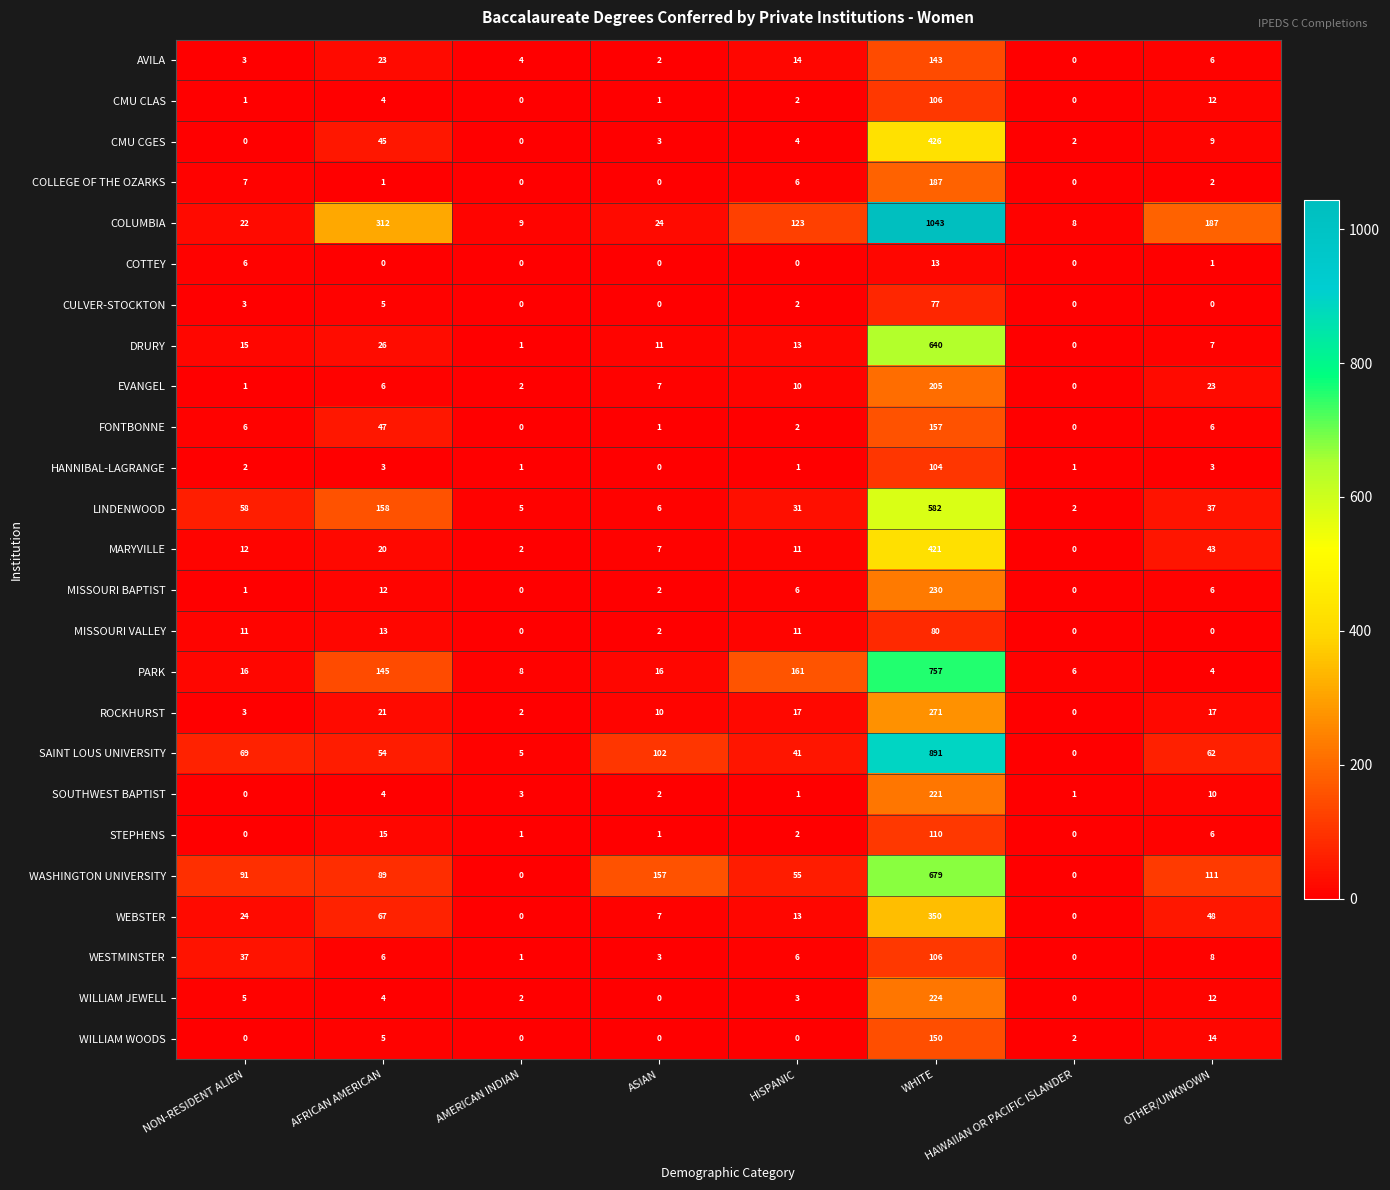

What is the difference between the ROCKHURST values at ASIAN and AMERICAN INDIAN?

8